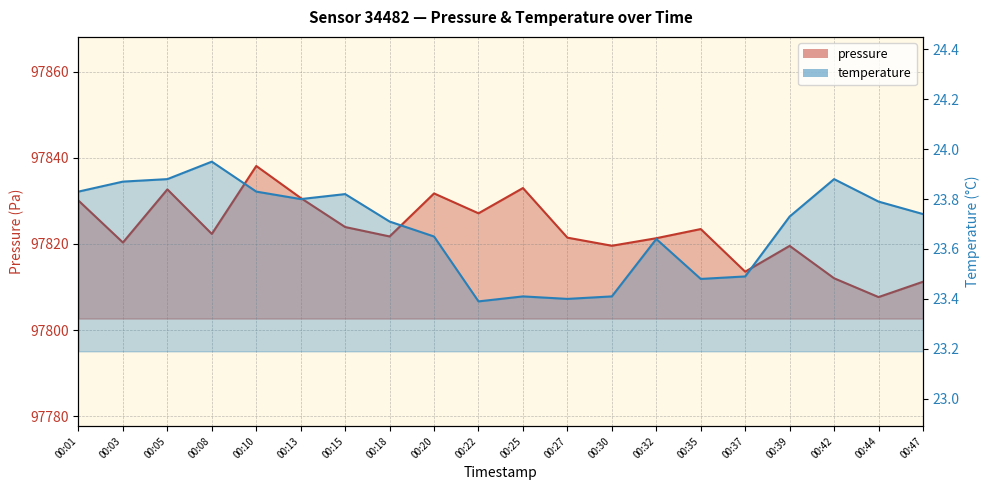

Where is the first local minimum for pressure?

00:03